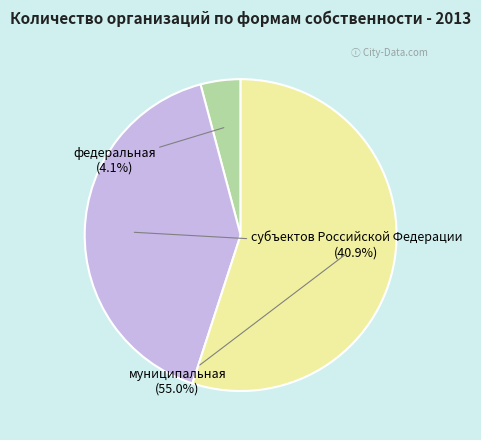

Approximately how many times larger is the value at муниципальная compared to субъектов Российской Федерации?

1.3